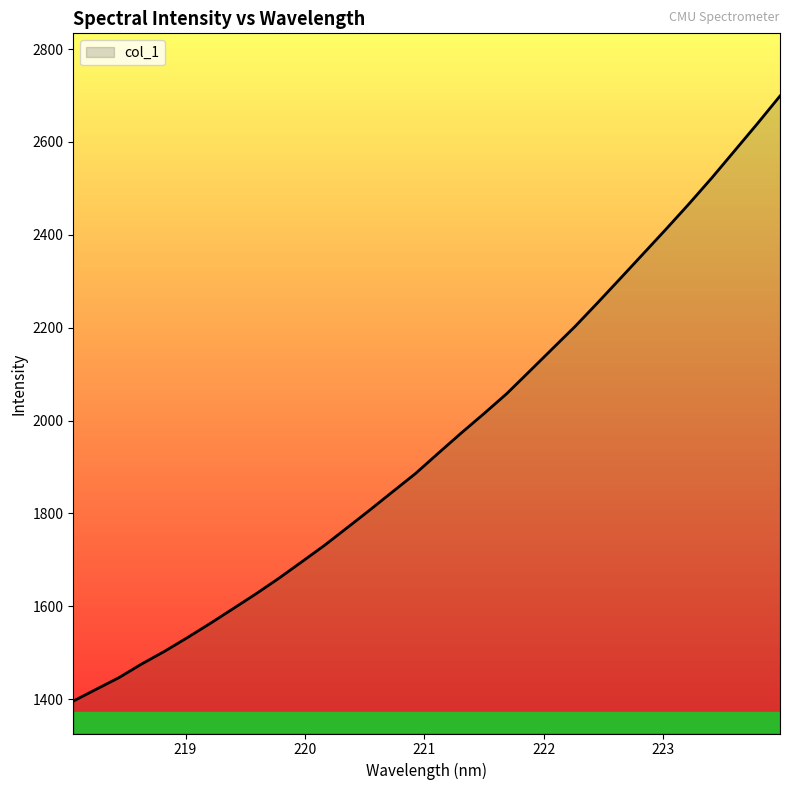

What is the maximum value shown in the chart?

2699.0